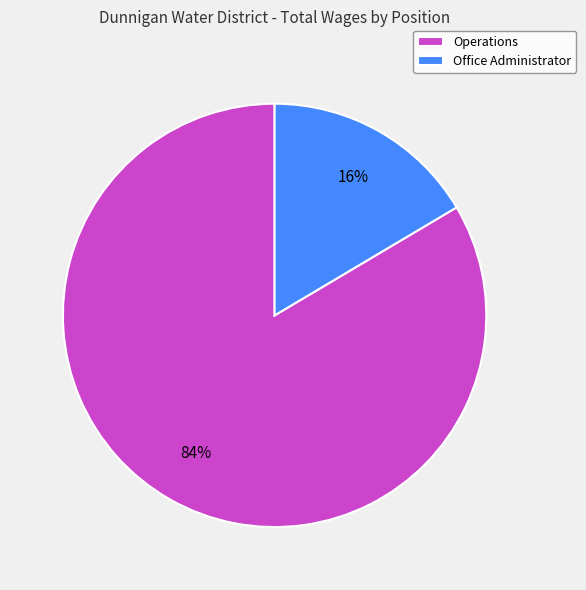

Is the sum of Operations and Office Administrator greater than half?

Yes